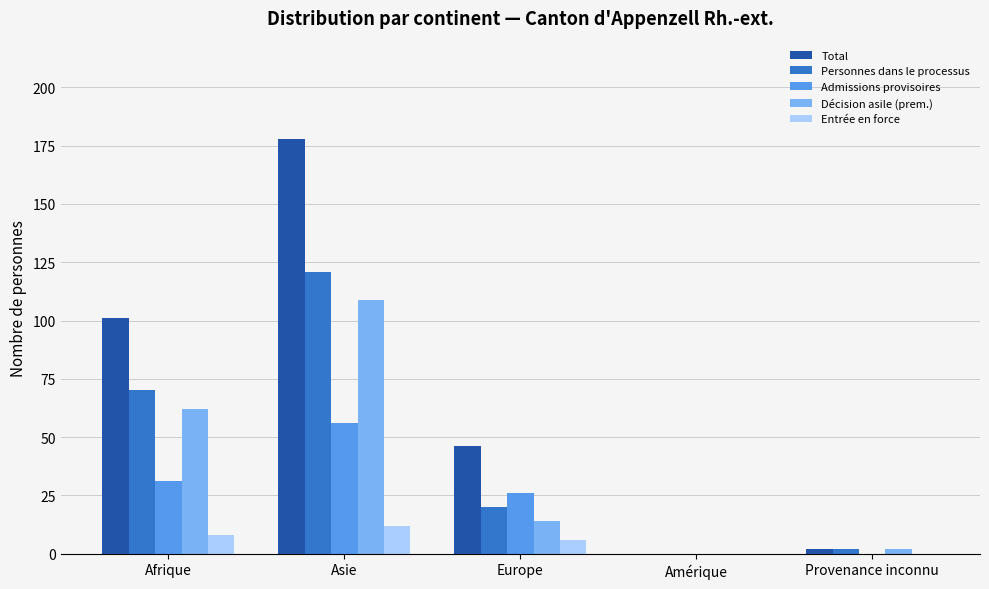

What is the sum of all Décision asile (prem.) values?

187